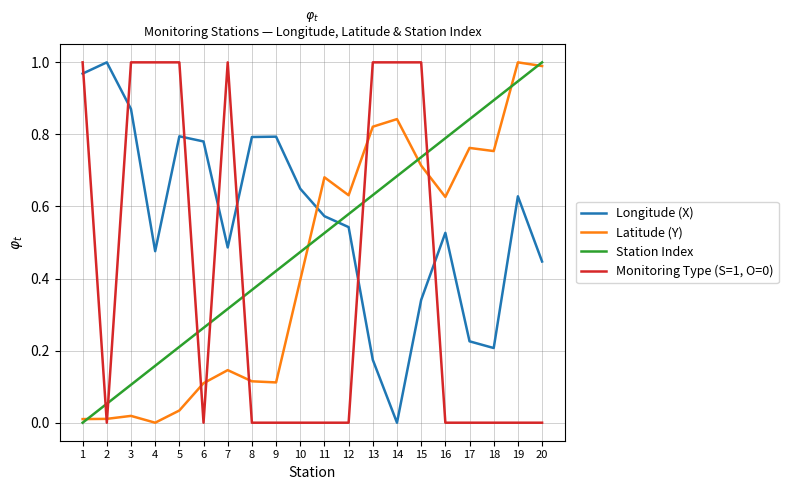

List the labels in order of Station Index value, largest first.

20, 19, 18, 17, 16, 15, 14, 13, 12, 11, 10, 9, 8, 7, 6, 5, 4, 3, 2, 1